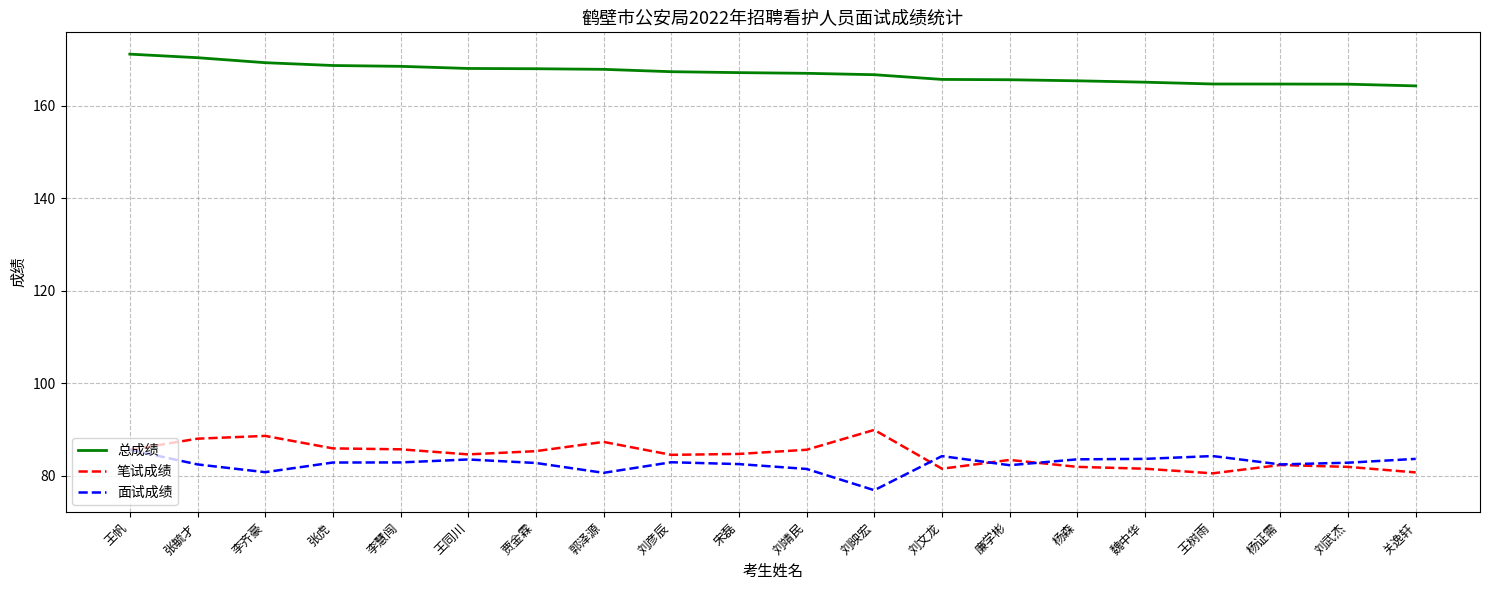

What position from the left is 张虎?

4